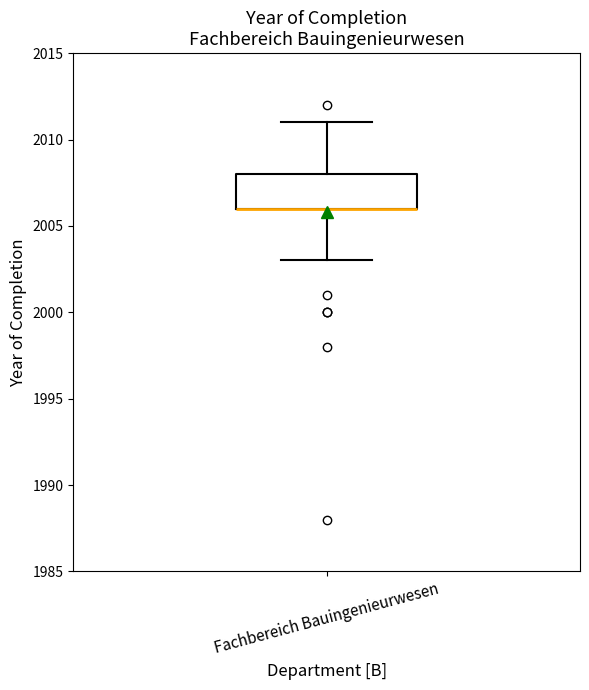

Read this box plot against the y-axis: the position of the median line, the range covered by the box, and the ends of both whiskers. The values are not printed on the chart, so give them approximately, as read against the axis.

median 2006 (drawn on the box's lower edge), box 2006 to 2008, whiskers 2003 to 2011